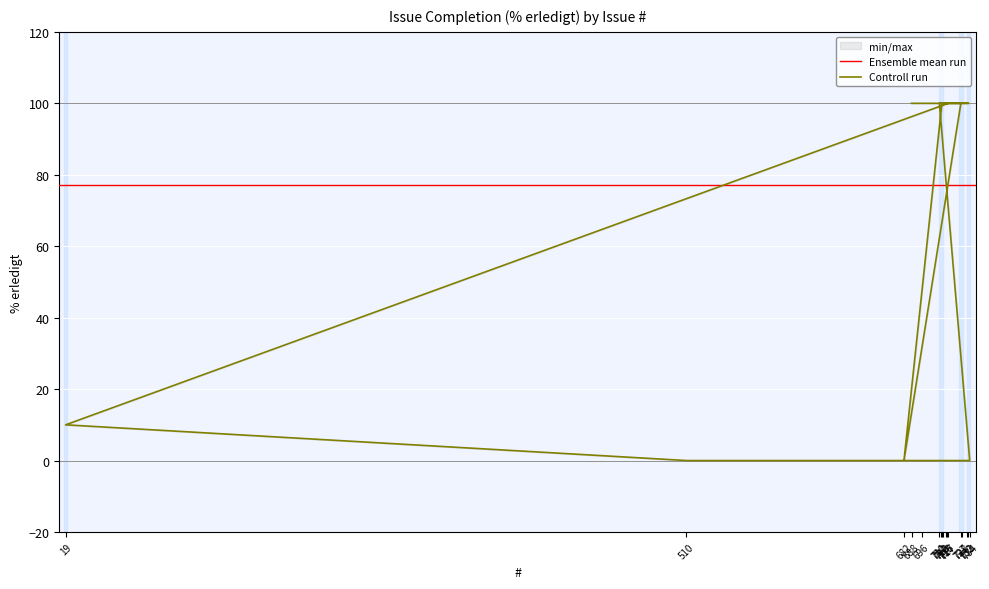

At which category does the chart reach its peak across all series?

688